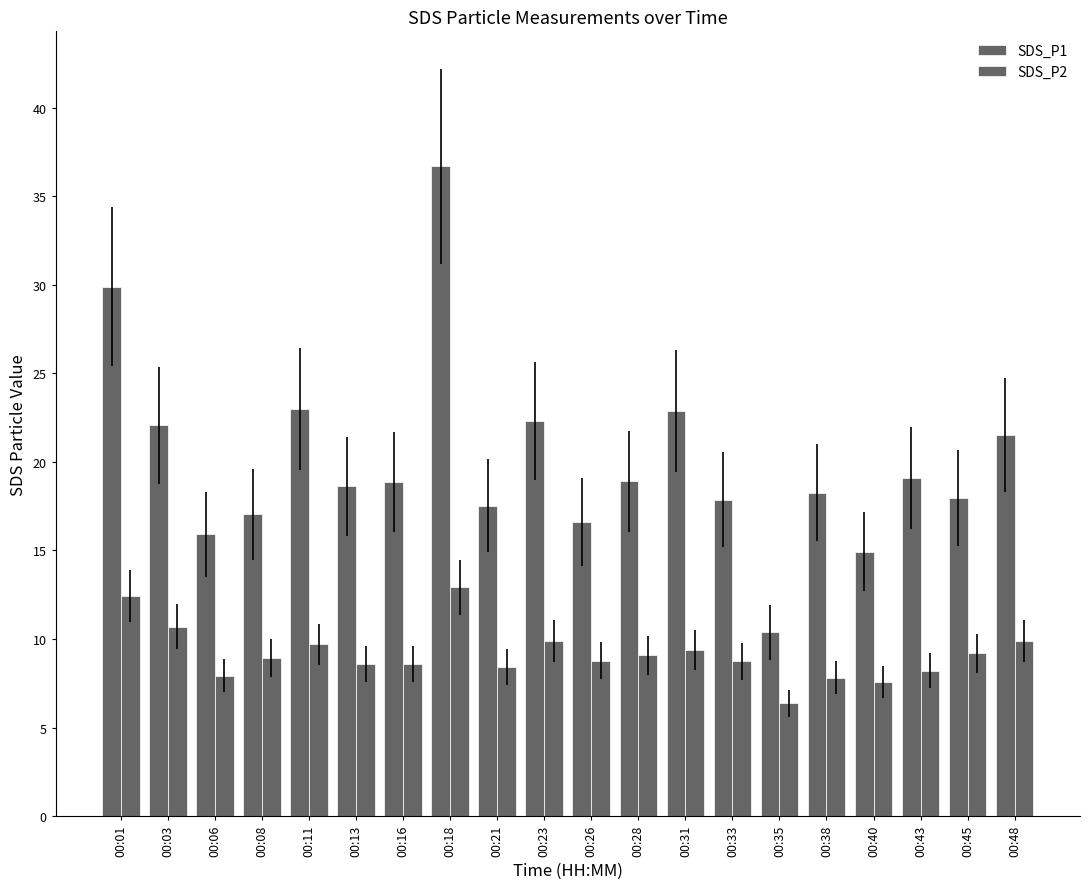

At which category does the chart reach its minimum across all series?

00:35